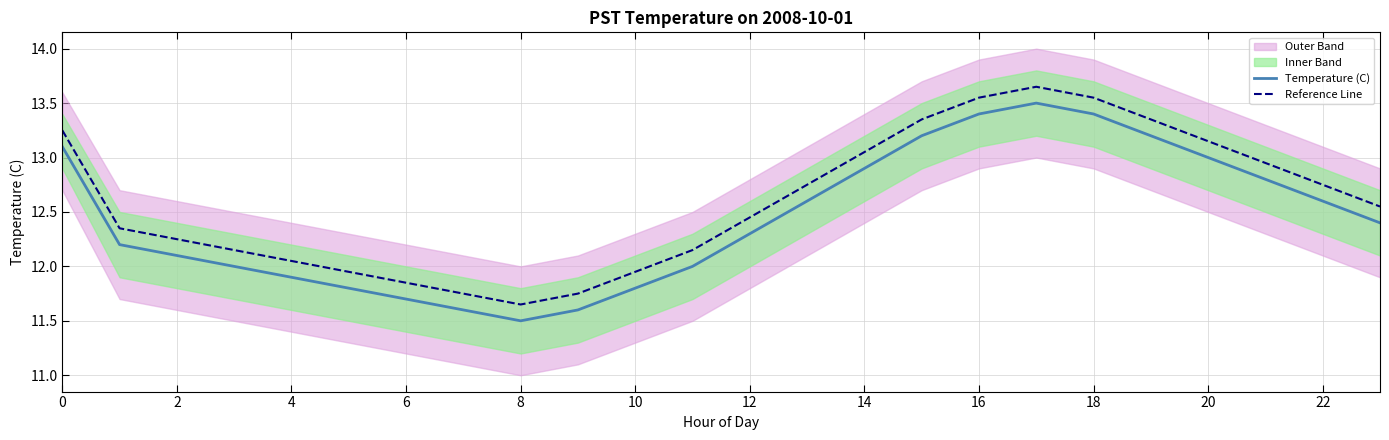

What is the sum of the Temperature (C) values at 16 and 15?

26.6